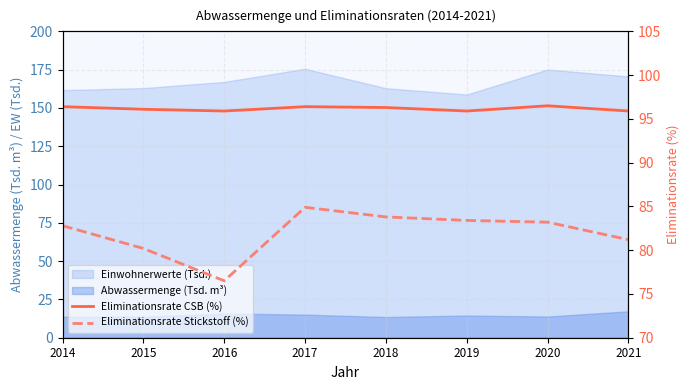

How many categories are shown in the chart?

8